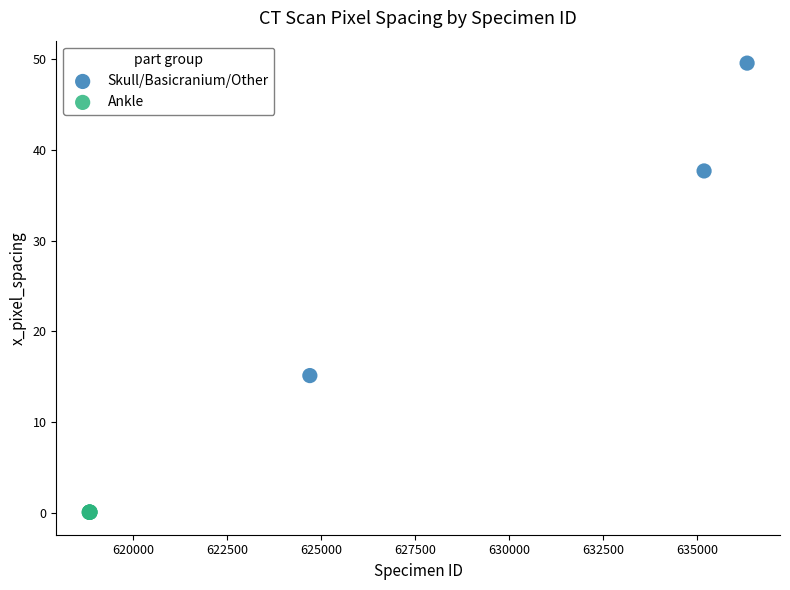

Which series has the widest spread of Y values?

Skull/Basicranium/Other